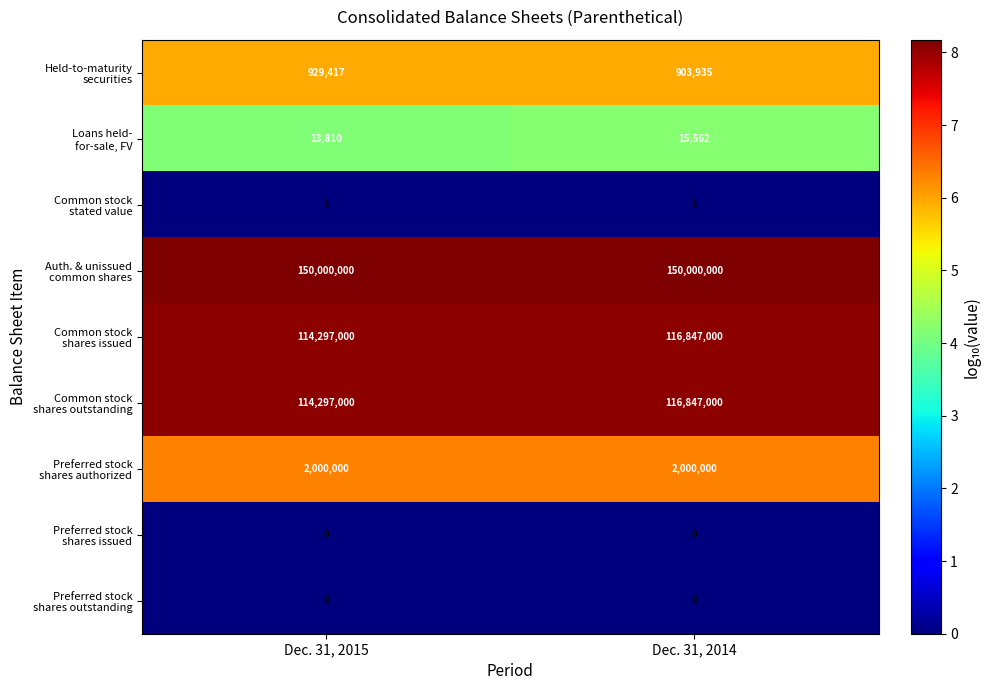

At which category is the sum across all series the highest?

Dec. 31, 2014